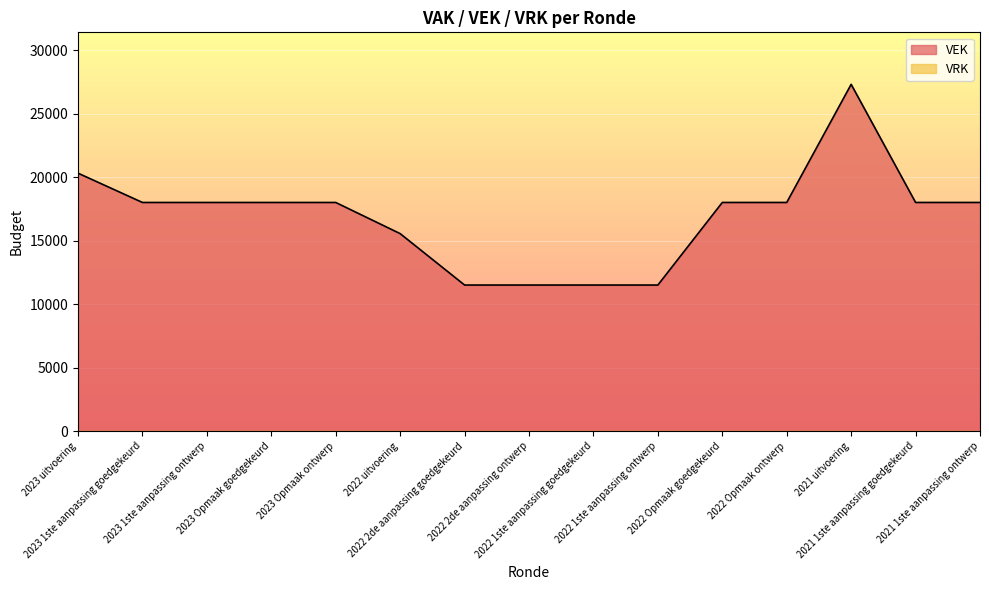

How many data points are less than 17999?

5